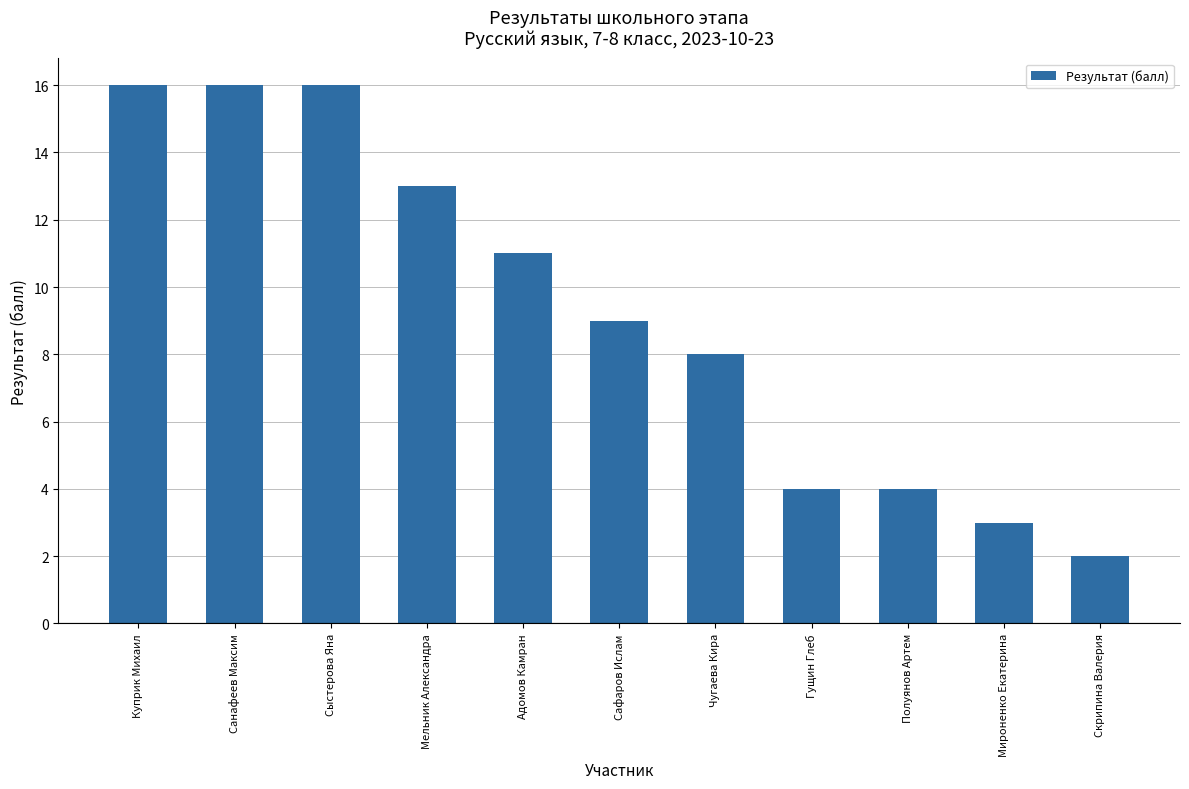

Reading right to left, transcribe all the data shown in this chart.

Скрипина Валерия=2	Мироненко Екатерина=3	Полуянов Артем=4	Гущин Глеб=4	Чугаева Кира=8	Сафаров Ислам=9	Адомов Камран=11	Мельник Александра=13	Сыстерова Яна=16	Санафеев Максим=16	Куприк Михаил=16